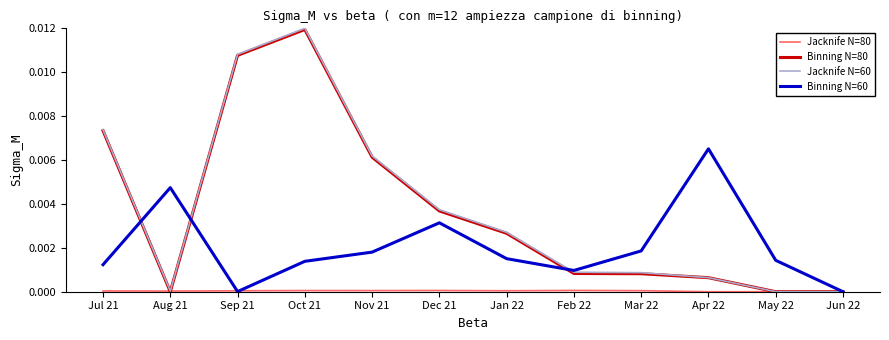

How many lines are shown in the chart?

4